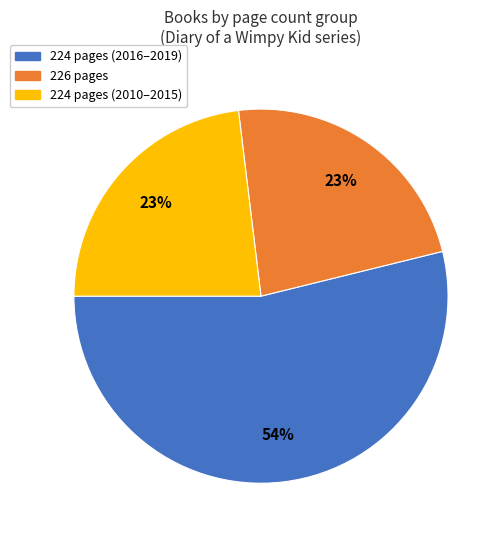

Is there a majority slice in this chart?

Yes